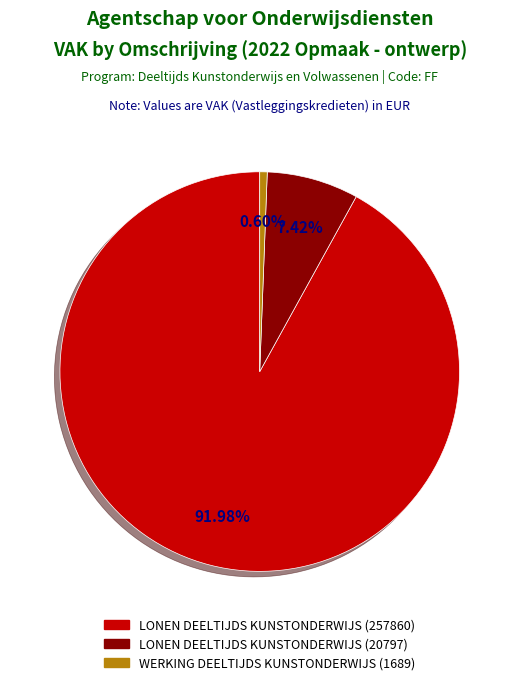

To the nearest percent, what is the combined percentage of LONEN DEELTIJDS KUNSTONDERWIJS (20797) and WERKING DEELTIJDS KUNSTONDERWIJS (1689)?

8%